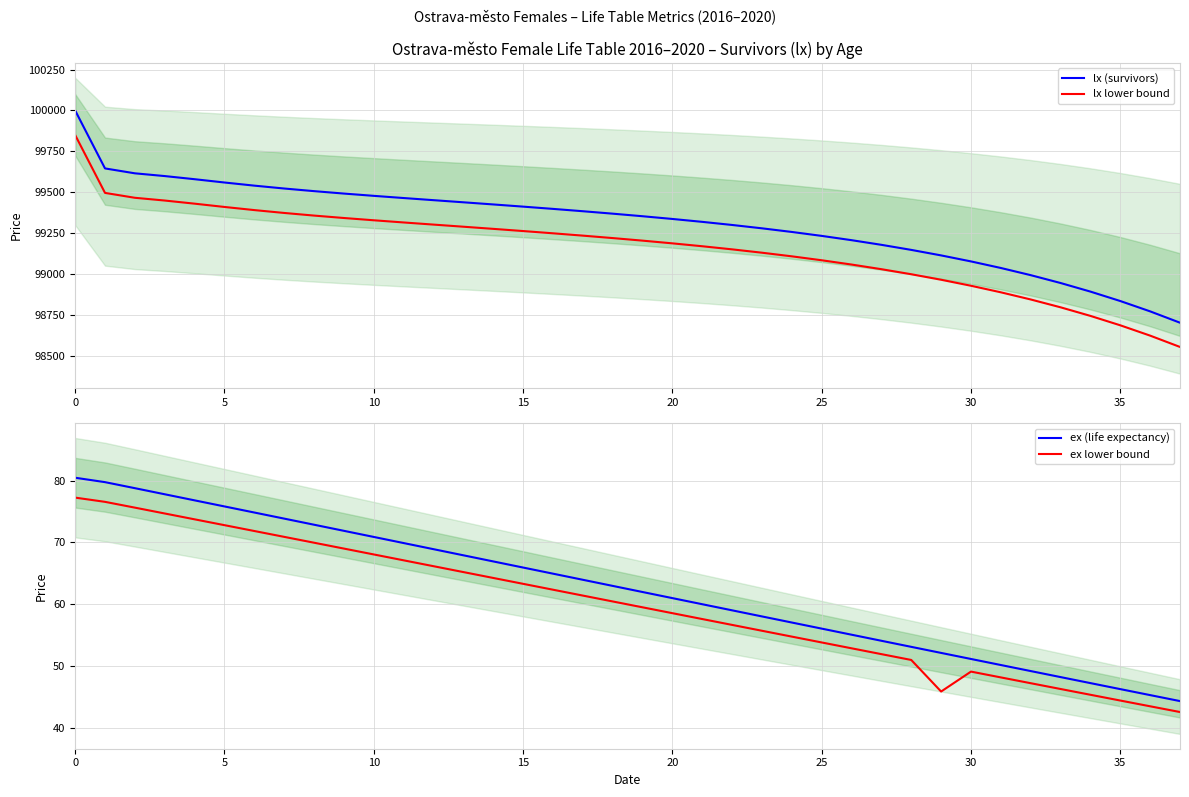

What is the total value across all series at 20?

199161.5